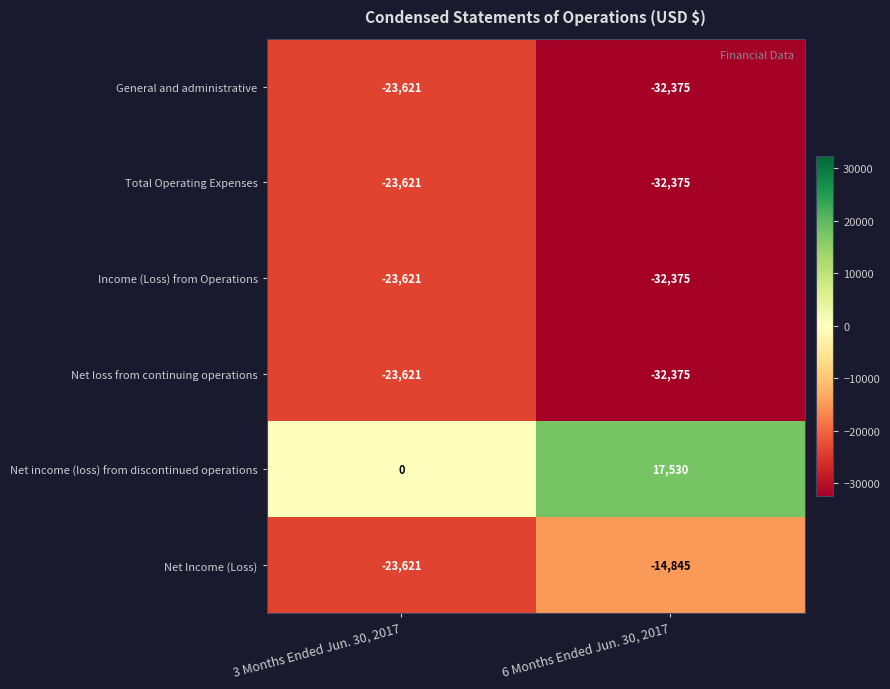

Reading left to right, transcribe all the data shown in this chart.

General and administrative: 3 Months Ended Jun. 30, 2017=-23621	6 Months Ended Jun. 30, 2017=-32375
Total Operating Expenses: 3 Months Ended Jun. 30, 2017=-23621	6 Months Ended Jun. 30, 2017=-32375
Income (Loss) from Operations: 3 Months Ended Jun. 30, 2017=-23621	6 Months Ended Jun. 30, 2017=-32375
Net loss from continuing operations: 3 Months Ended Jun. 30, 2017=-23621	6 Months Ended Jun. 30, 2017=-32375
Net income (loss) from discontinued operations: 3 Months Ended Jun. 30, 2017=0	6 Months Ended Jun. 30, 2017=17530
Net Income (Loss): 3 Months Ended Jun. 30, 2017=-23621	6 Months Ended Jun. 30, 2017=-14845